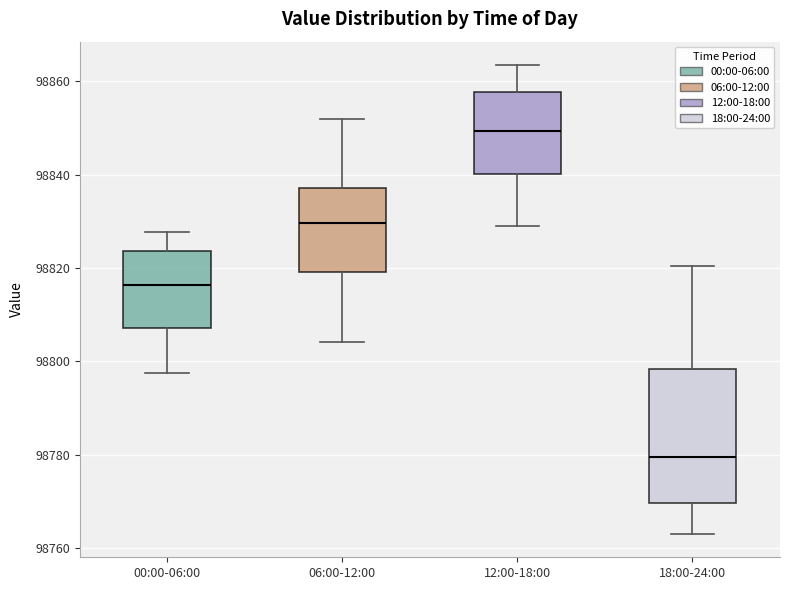

Reading left to right, read every box against the y-axis: the position of its median line, the range the box covers, and the ends of its whiskers. The values are not printed on the chart, so give them approximately, as read against the axis.

00:00-06:00: median 98816, box 98808 to 98824, whiskers 98798 to 98828
06:00-12:00: median 98830, box 98820 to 98838, whiskers 98804 to 98852
12:00-18:00: median 98850, box 98840 to 98858, whiskers 98828 to 98864
18:00-24:00: median 98780, box 98770 to 98798, whiskers 98764 to 98820